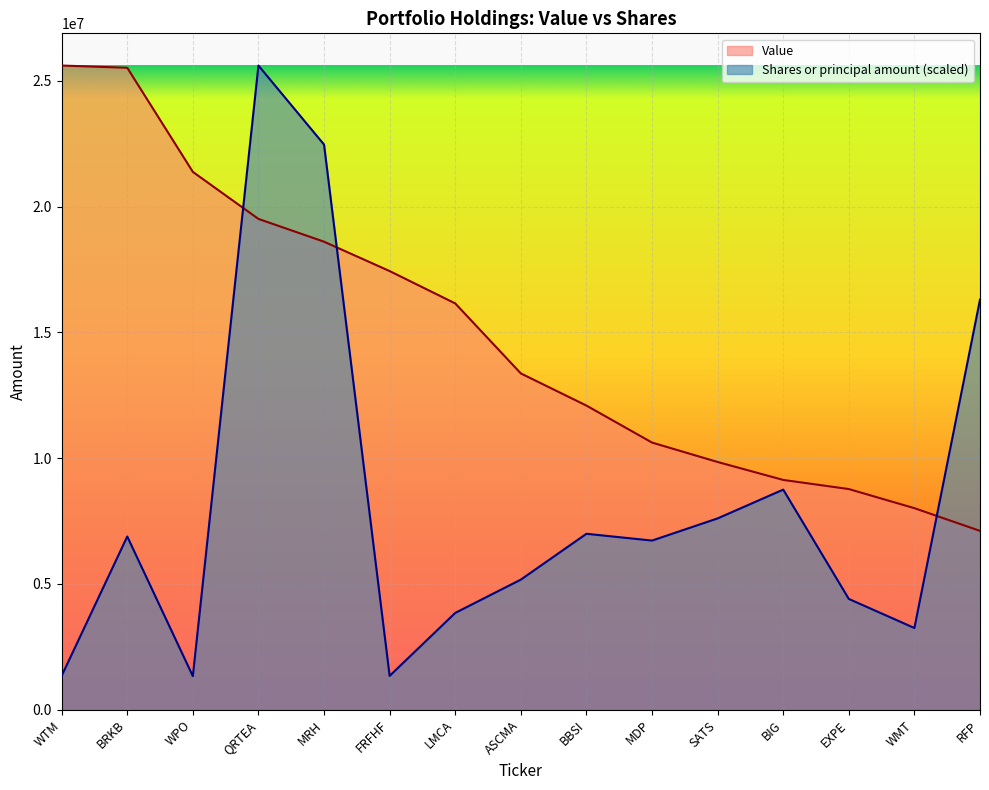

What is the spread (max minus min) of values at EXPE?

4367952.7